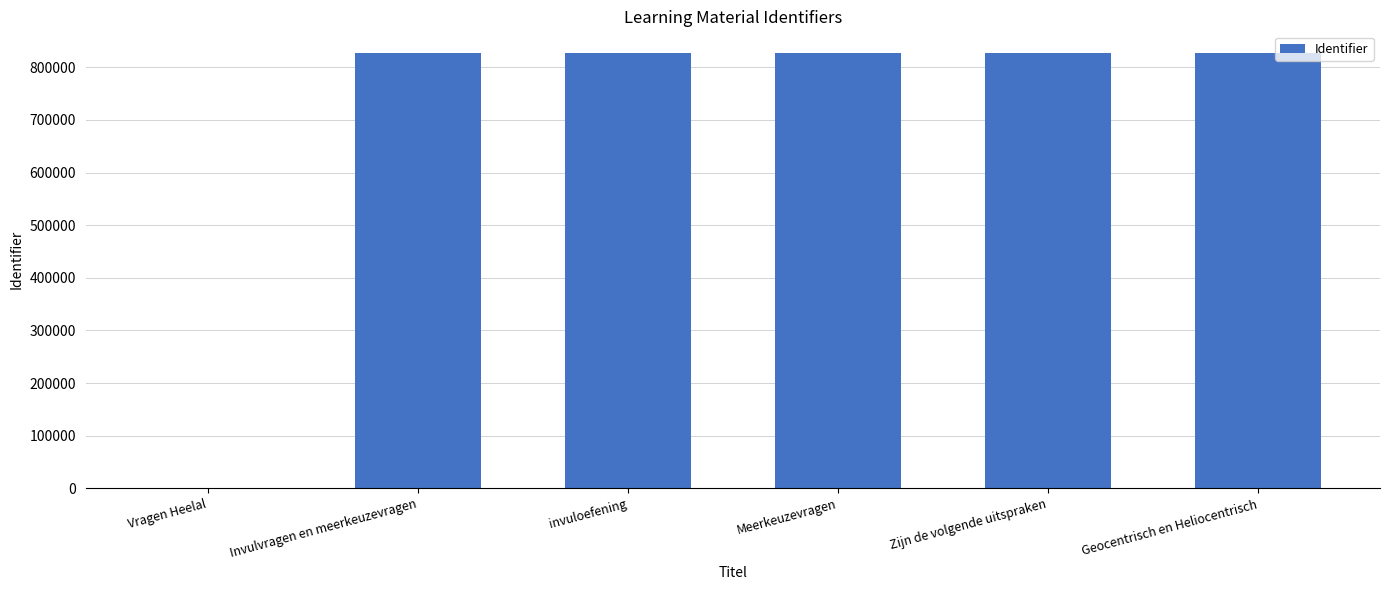

What value does the data have at Geocentrisch en Heliocentrisch?

827057